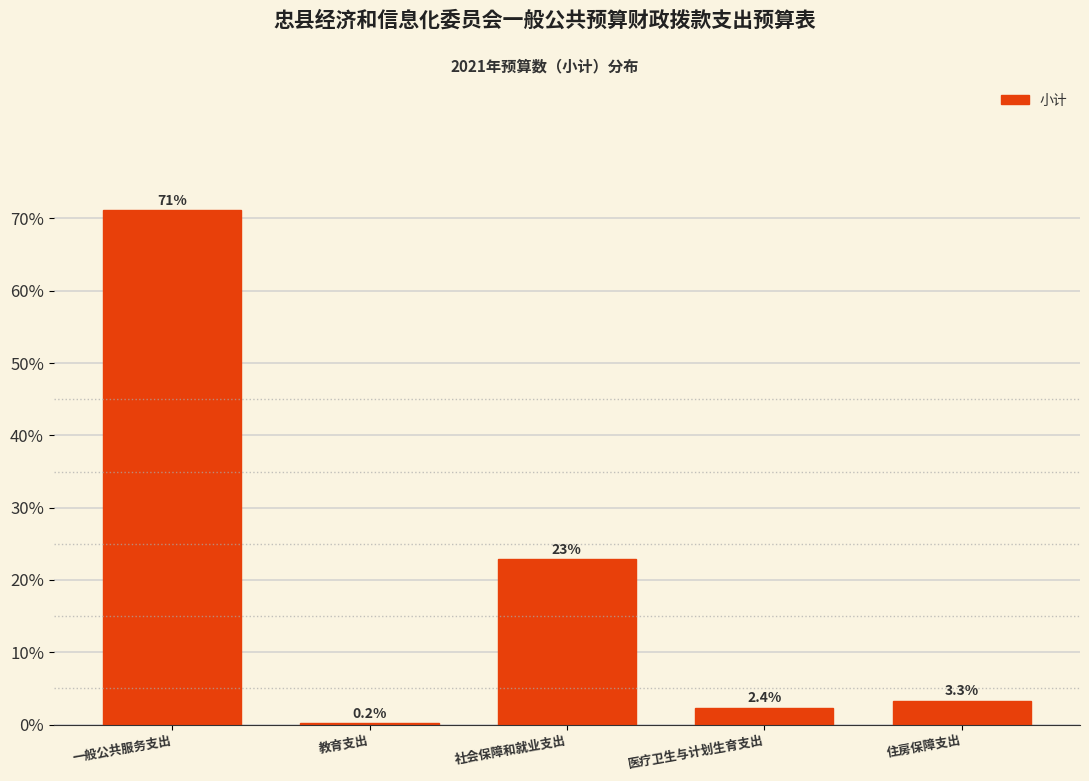

Reading left to right, transcribe all the data shown in this chart.

一般公共服务支出=71.2	教育支出=0.2	社会保障和就业支出=22.9	医疗卫生与计划生育支出=2.4	住房保障支出=3.3